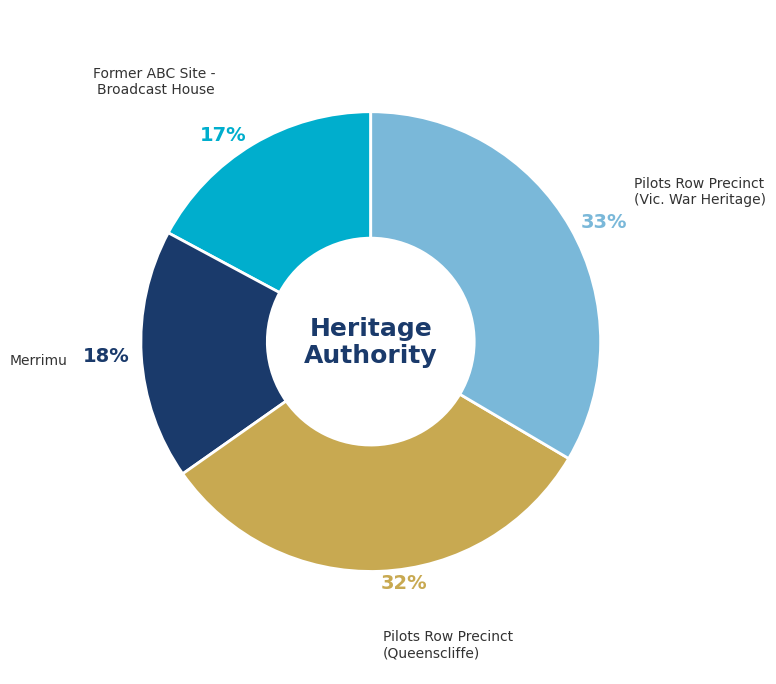

What percentage is the Pilots Row Precinct (Queenscliffe) slice, to the nearest percent?

32%